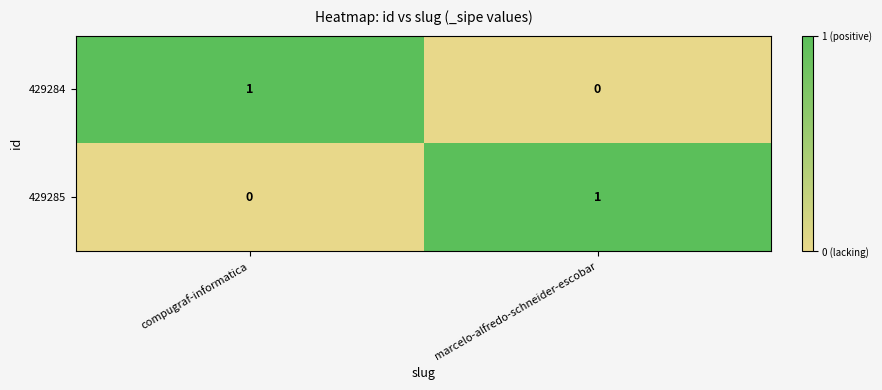

Rank the series at compugraf-informatica from lowest to highest value.

429285, 429284